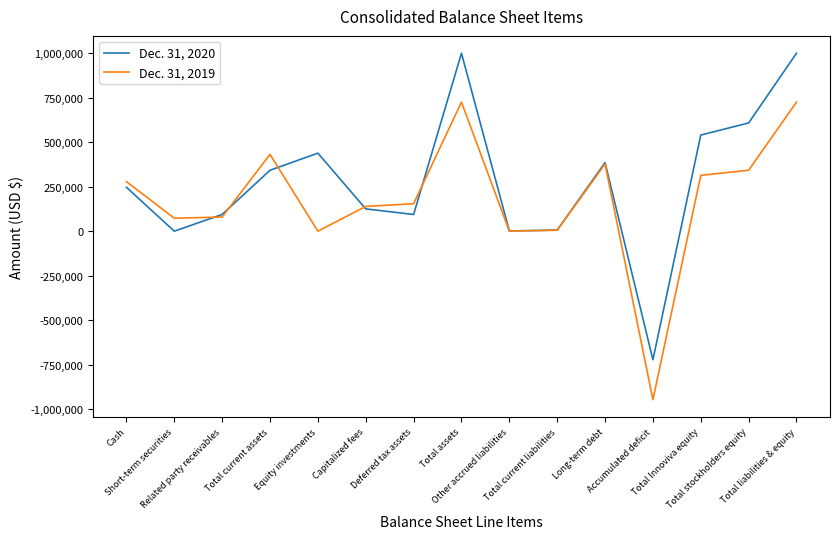

List the series in order of their peak value, lowest first.

Dec. 31, 2019, Dec. 31, 2020